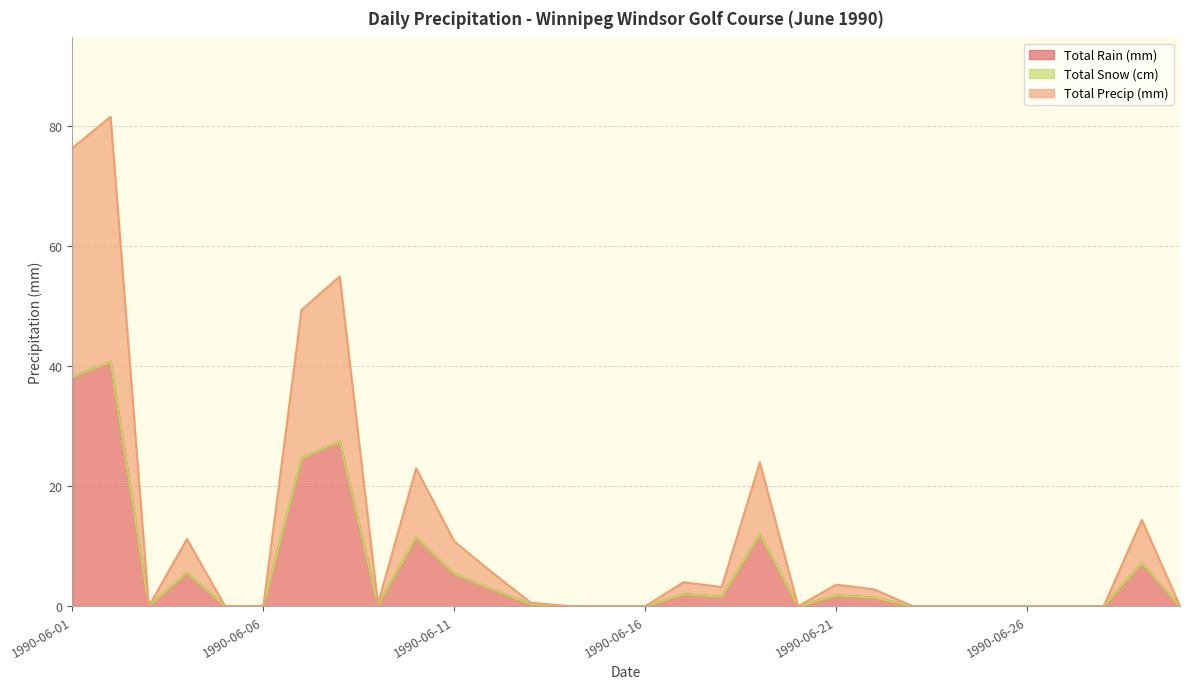

Which series has the largest range (max minus min)?

Total Rain (mm)